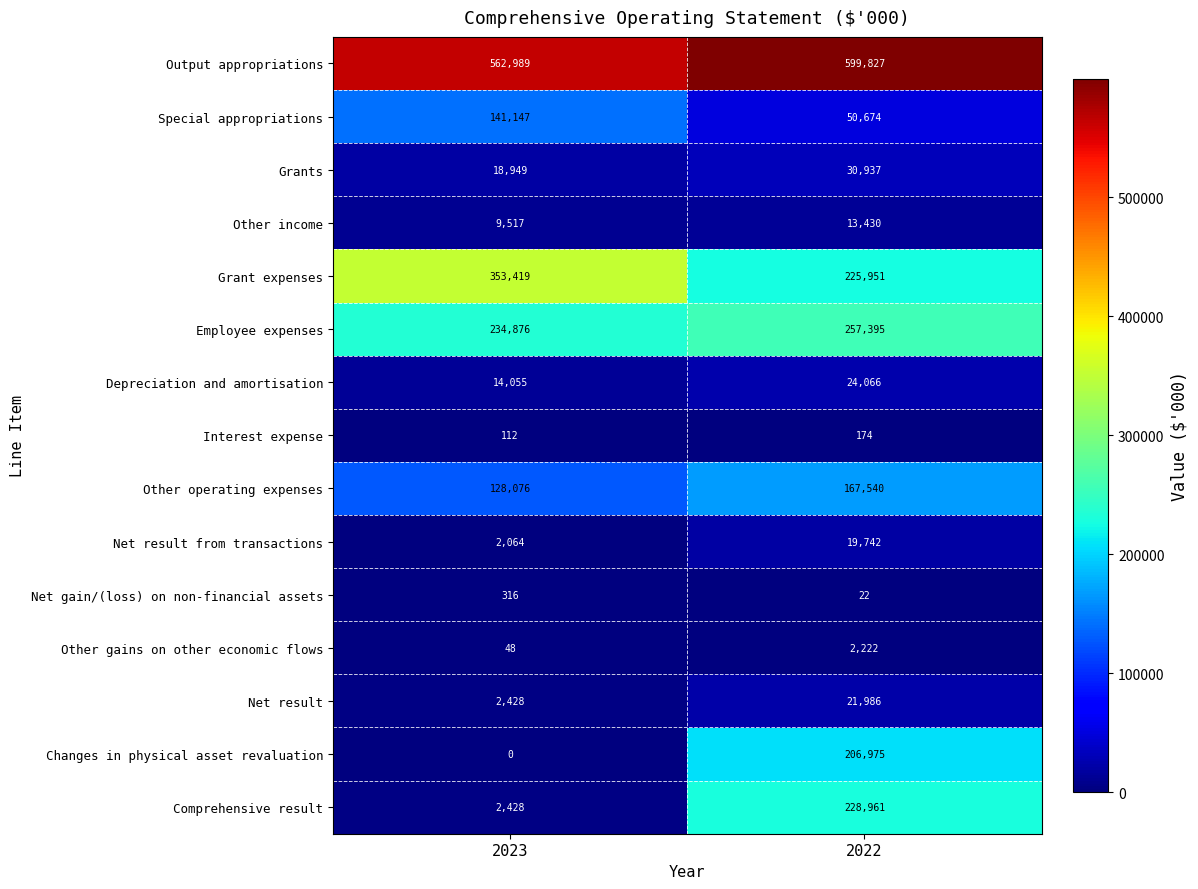

Which category has the lowest value in the Other income series?

2023